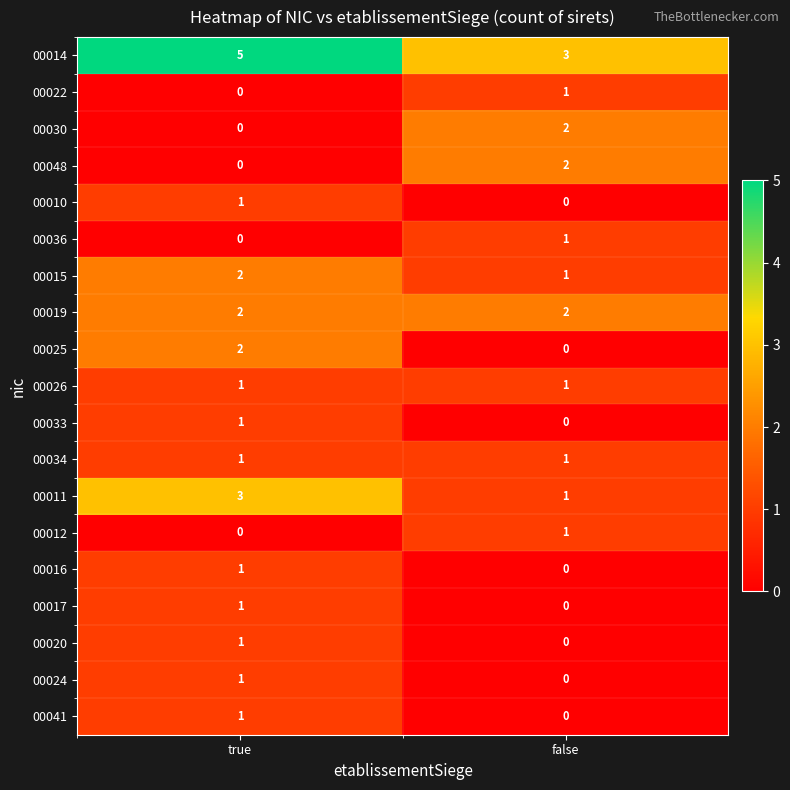

The 00016 series shows 0 at false. True or false?

True